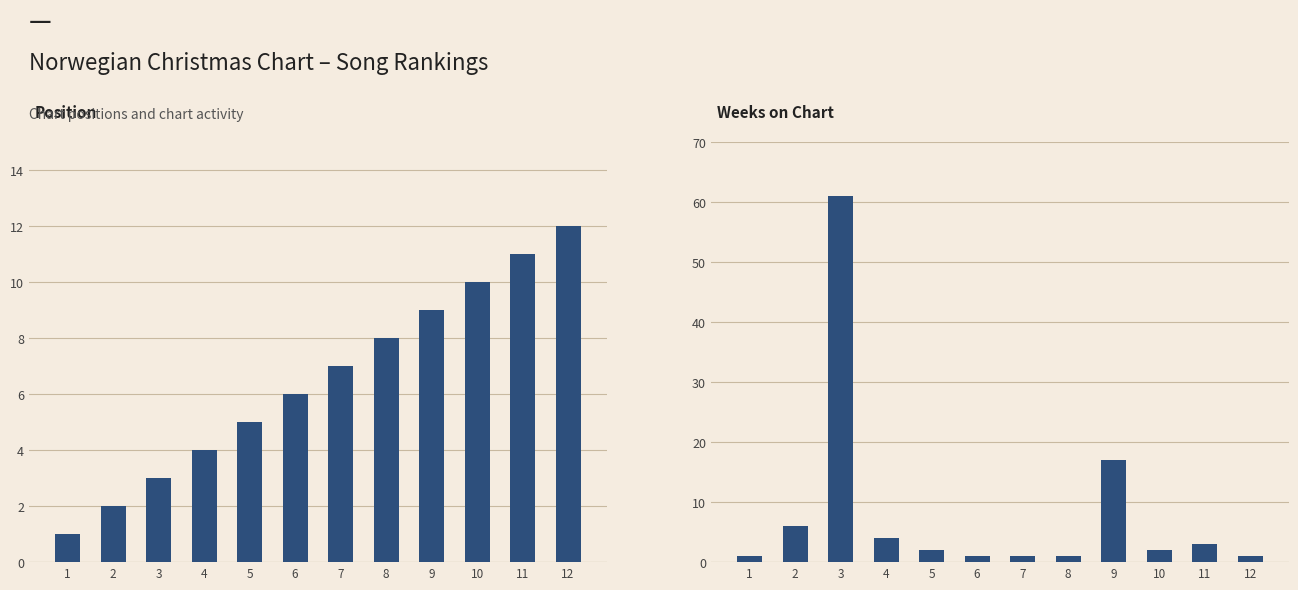

What is the sum of all Weeks on Chart values?

100